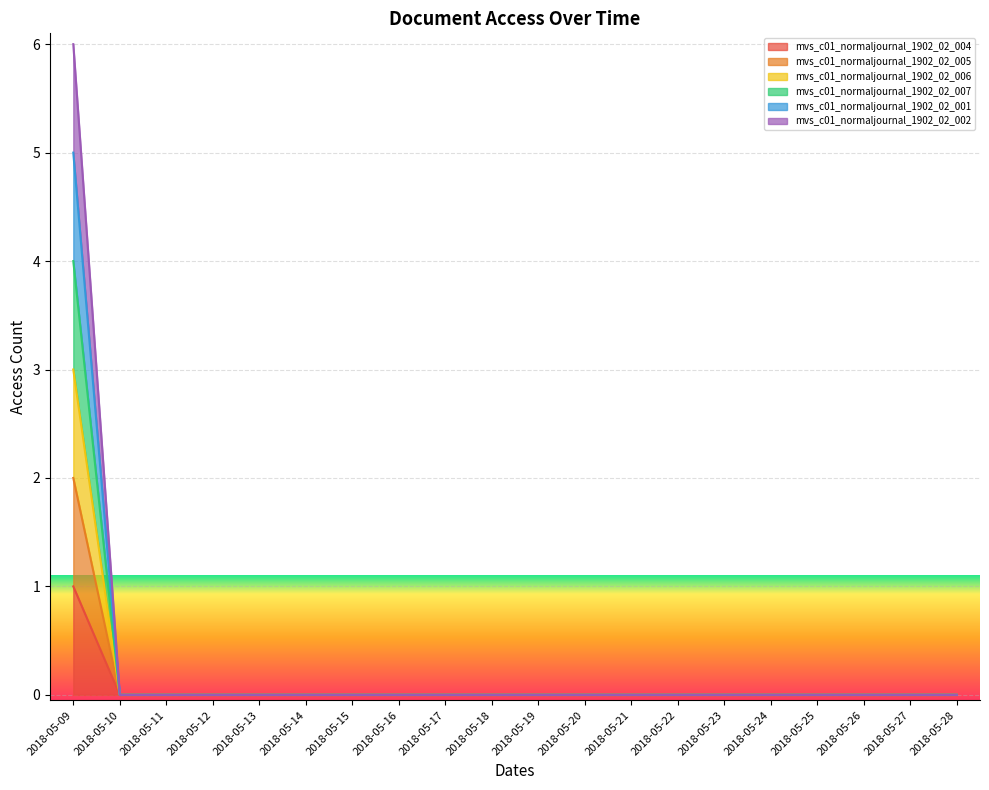

Which series has the widest spread of values?

mvs_c01_normaljournal_1902_02_002